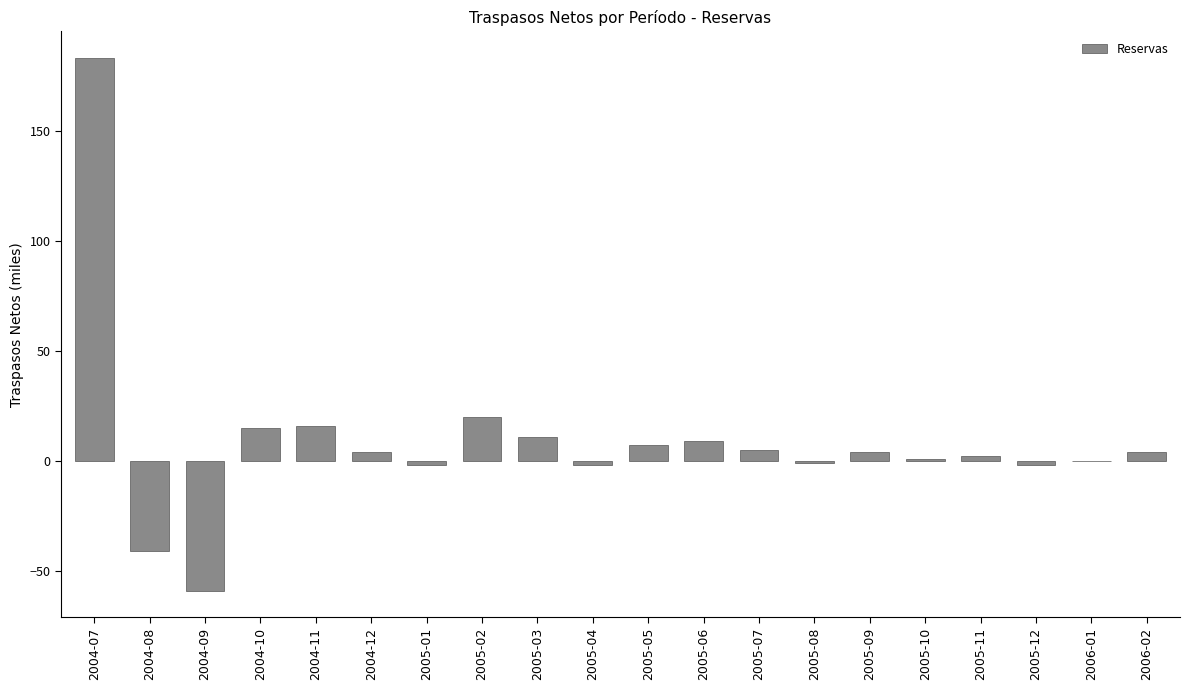

What is the maximum value shown in the chart?

183